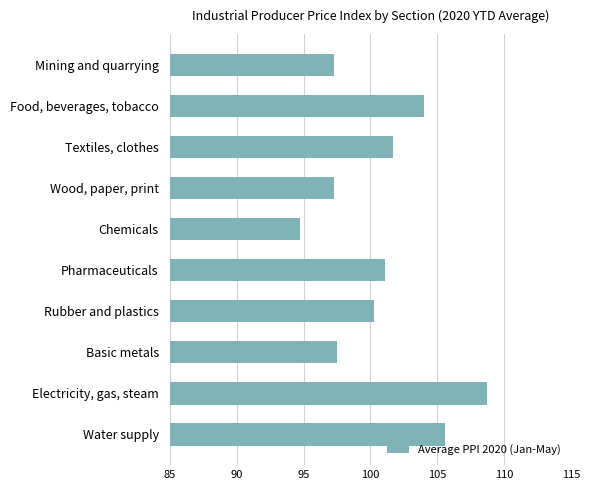

Which has a higher value, Textiles, clothes or Mining and quarrying?

Textiles, clothes